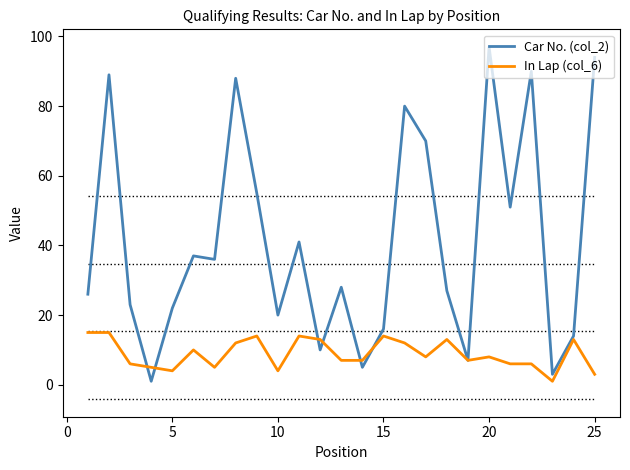

What is the lowest value of the In Lap (col_6) series?

1